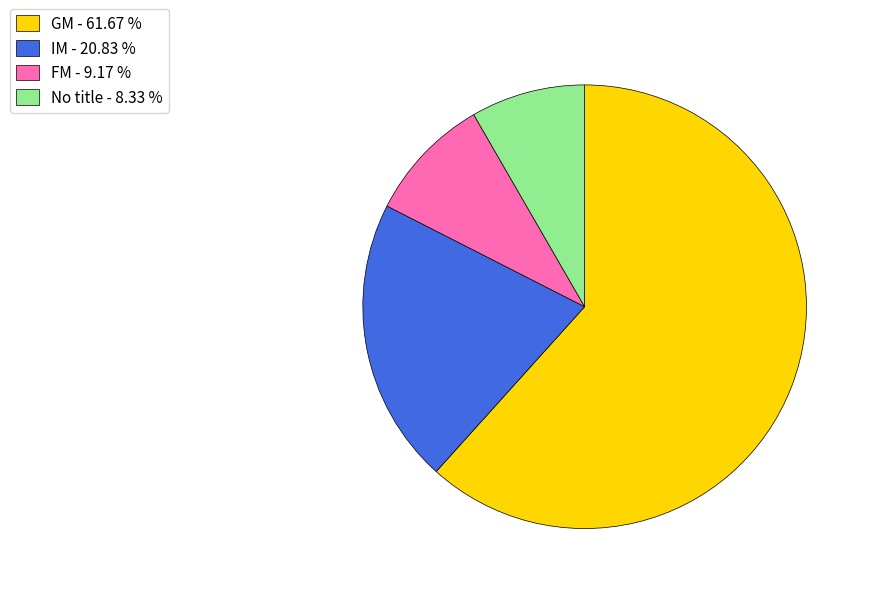

Which has a higher value, FM - 9.17 % or IM - 20.83 %?

IM - 20.83 %